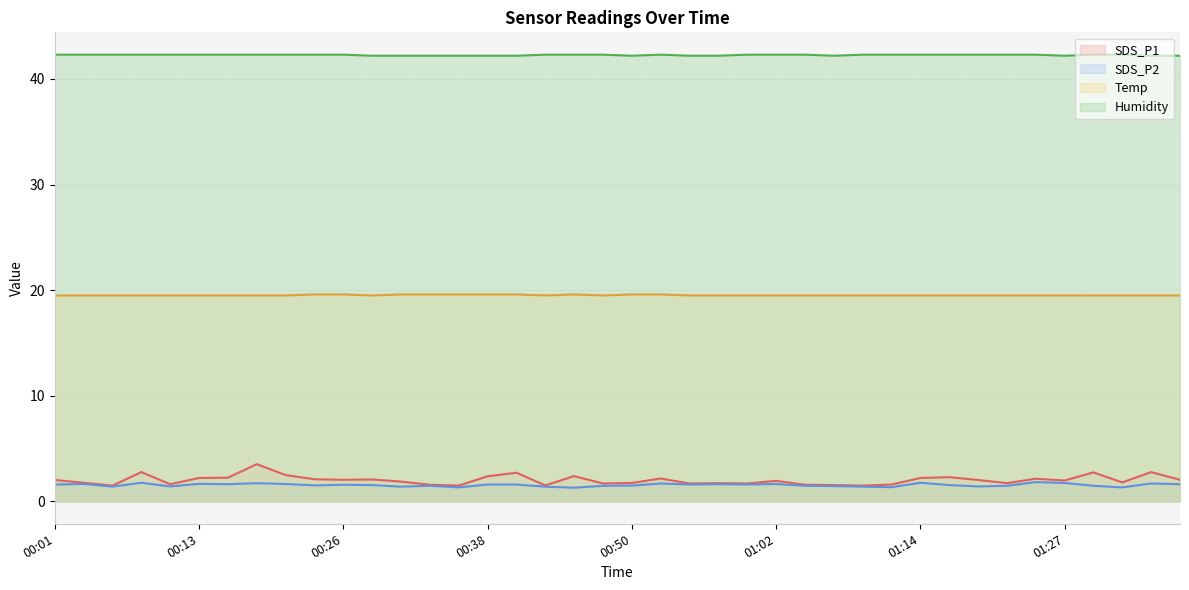

In SDS_P2, how many points are higher than both neighbors (excluding endpoints)?

12